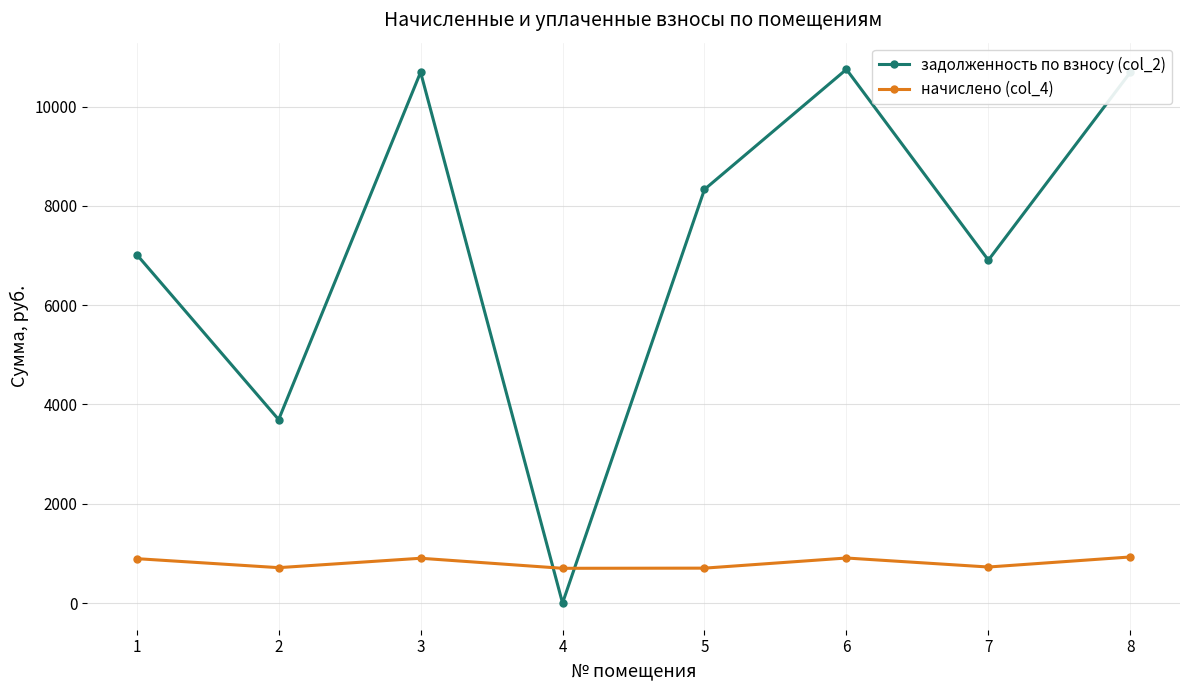

How many categories are shown in the chart?

8